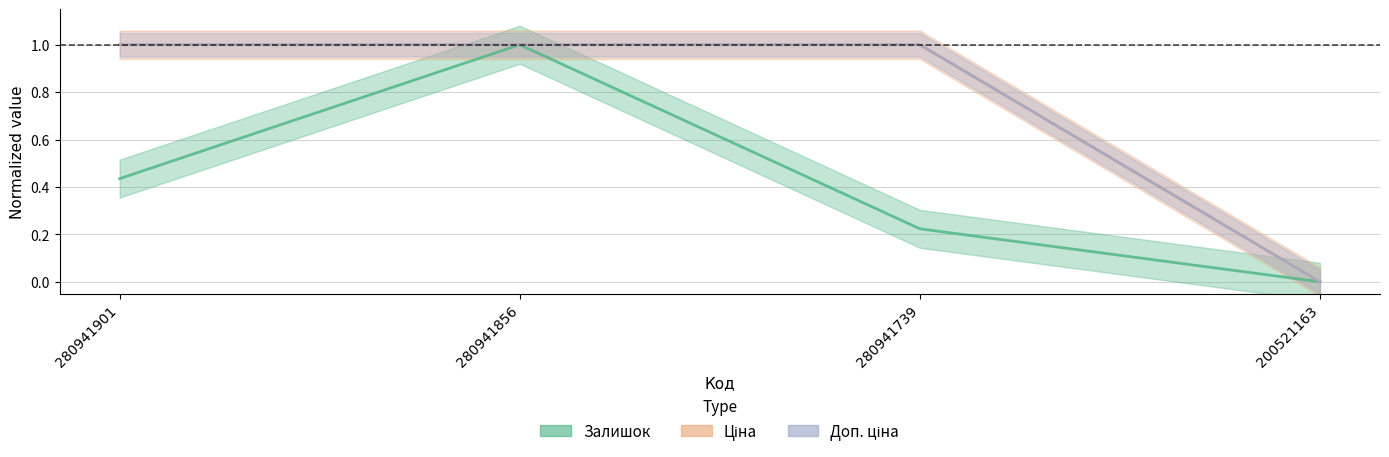

What is the sum of the Ціна values at 280941856 and 200521163?

1.0